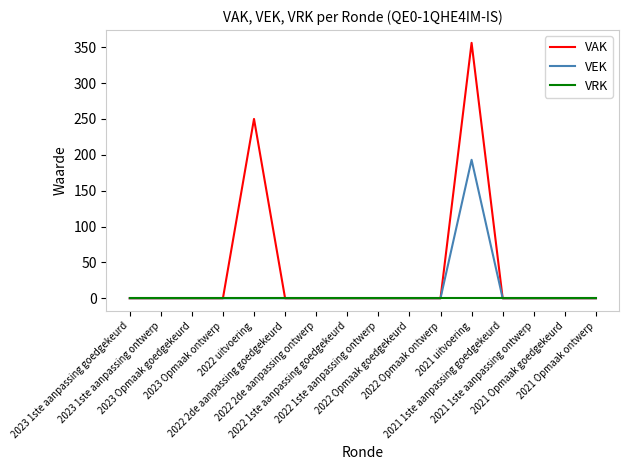

What position from the left is 2023 Opmaak ontwerp?

4